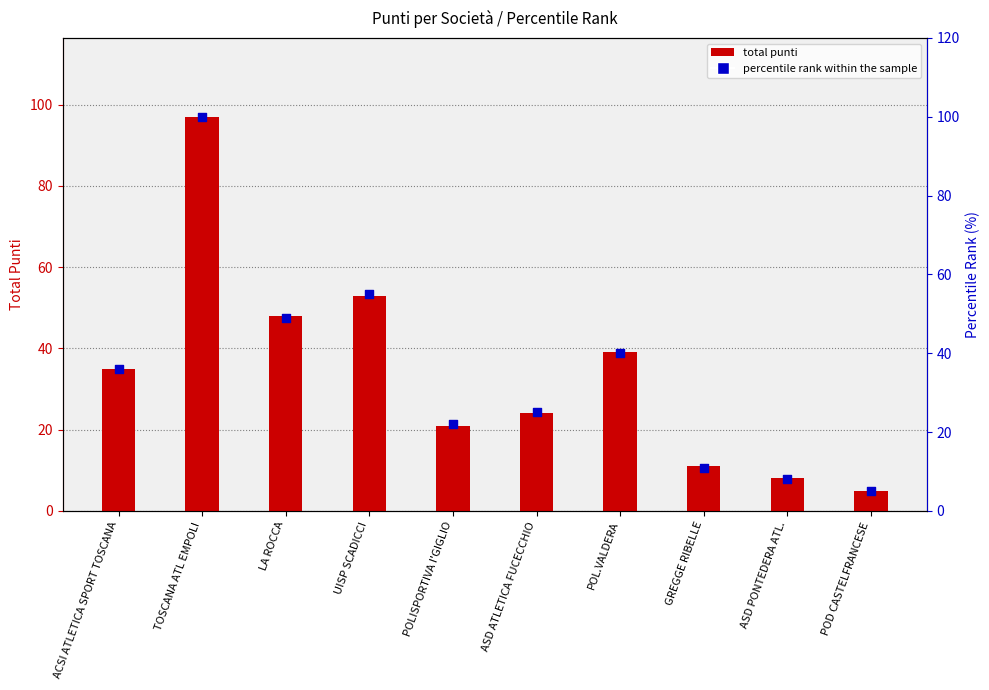

Which series reaches the maximum Y coordinate?

percentile rank within the sample